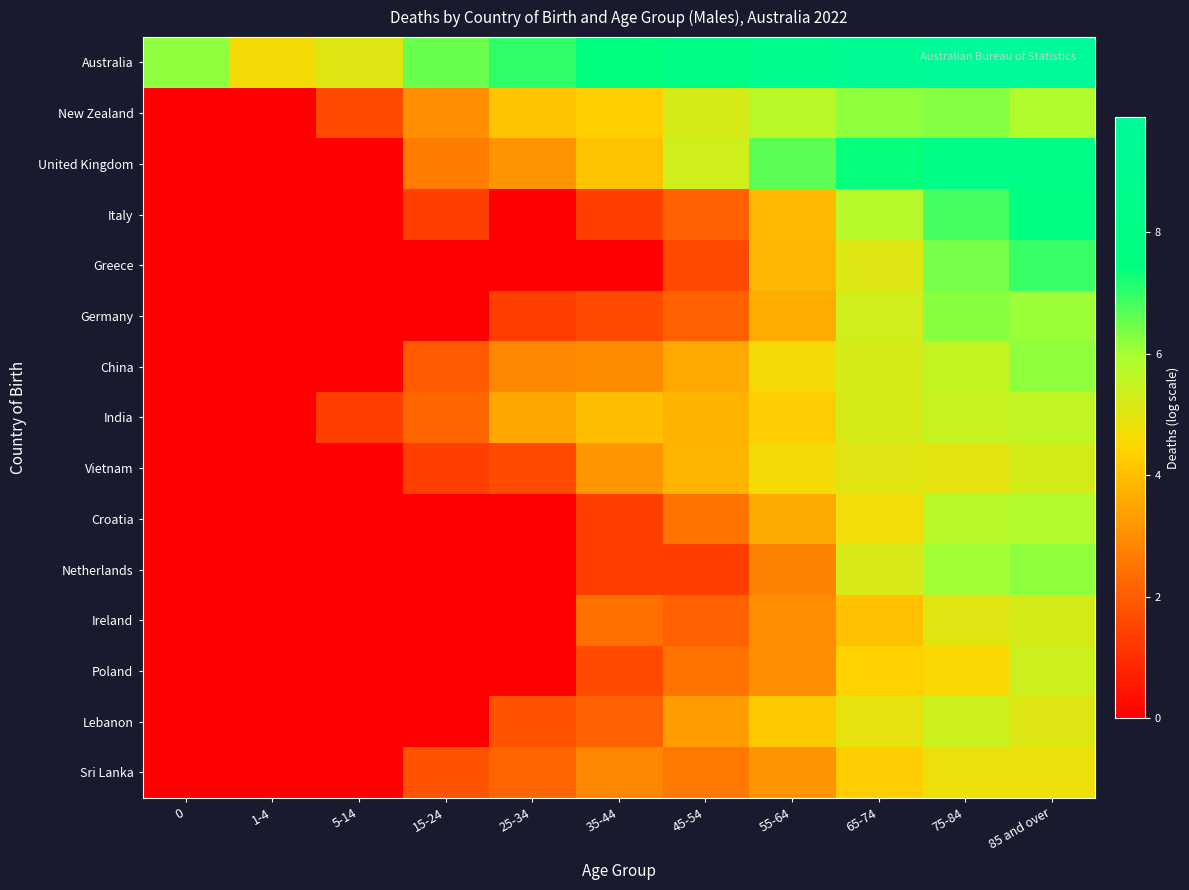

List the series in order of their peak value, lowest first.

Sri Lanka, Ireland, Vietnam, Poland, Lebanon, India, Croatia, Netherlands, China, Germany, New Zealand, Greece, Italy, United Kingdom, Australia